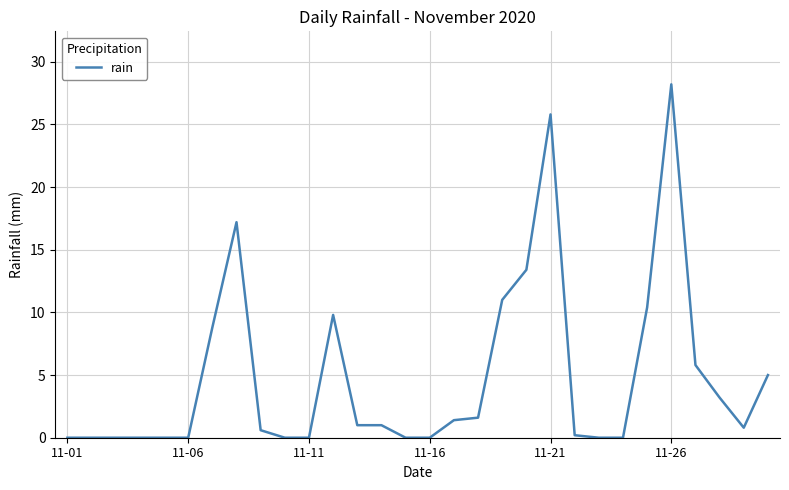

What is the difference between the maximum and minimum values?

28.2